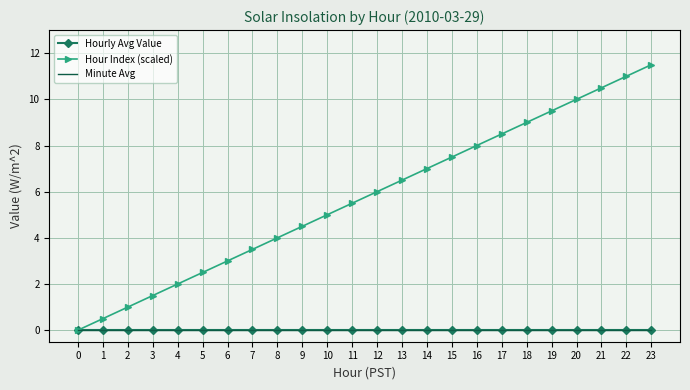

True or false: Hourly Avg Value and Minute Avg cross at least once.

False